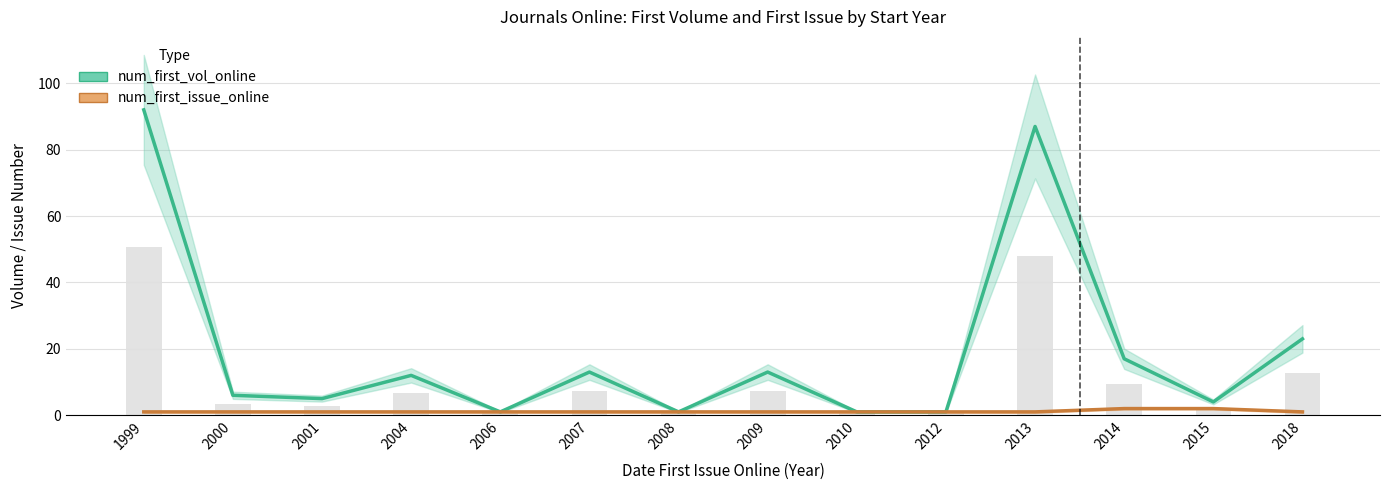

Reading left to right, what are all the values shown in this chart?

num_first_vol_online: 92	6	5	12	1	13	1	13	1	1	87	17	4	23
num_first_issue_online: 1	1	1	1	1	1	1	1	1	1	1	2	2	1